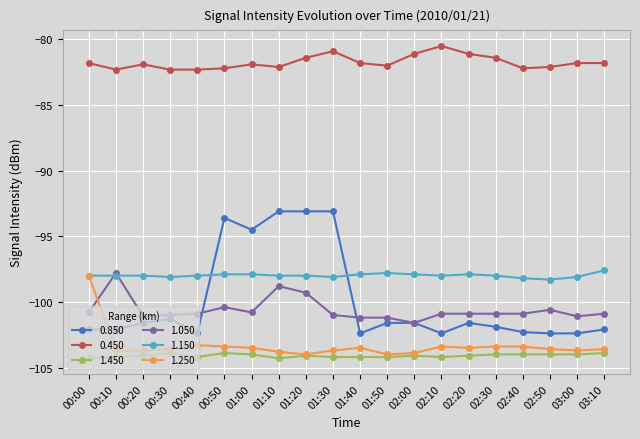

True or false: 0.850 has more than 0 points higher than both neighbors.

True